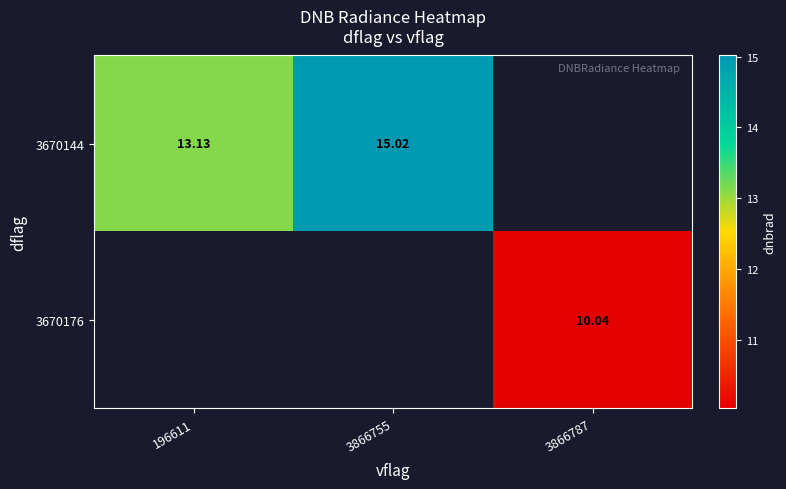

Is the value of 3670144 at 3866755 greater than the value of 3670176 at 3866787?

Yes